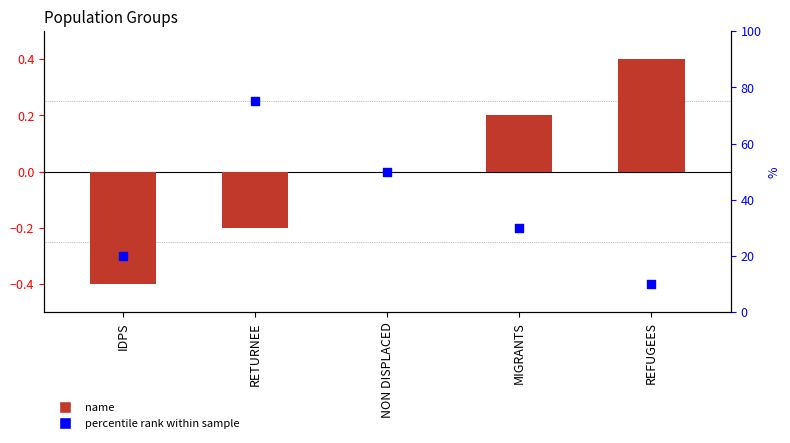

Which series reaches the maximum Y coordinate?

percentile rank